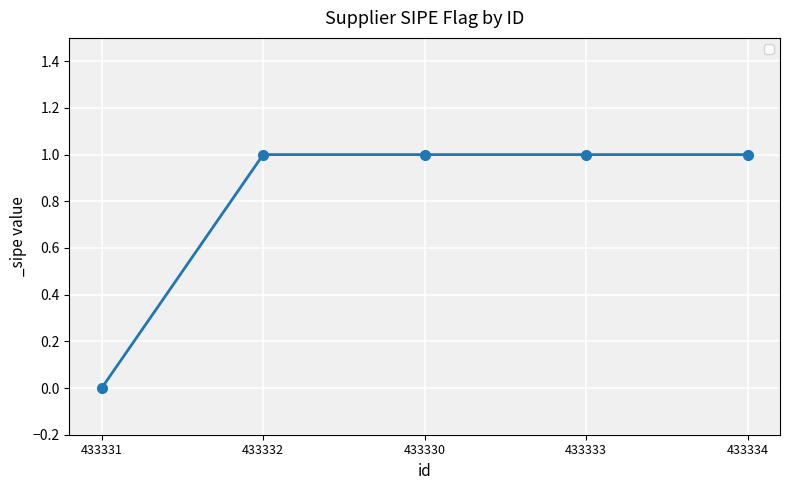

Reading left to right, extract all data points from this chart.

0	1	1	1	1